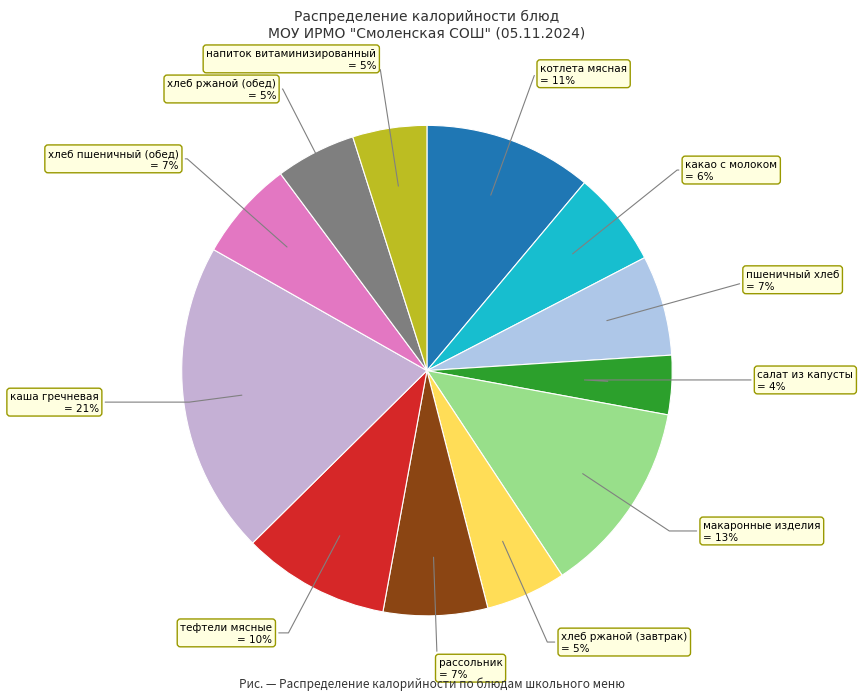

Which category has the smallest portion of the pie?

салат из капусты